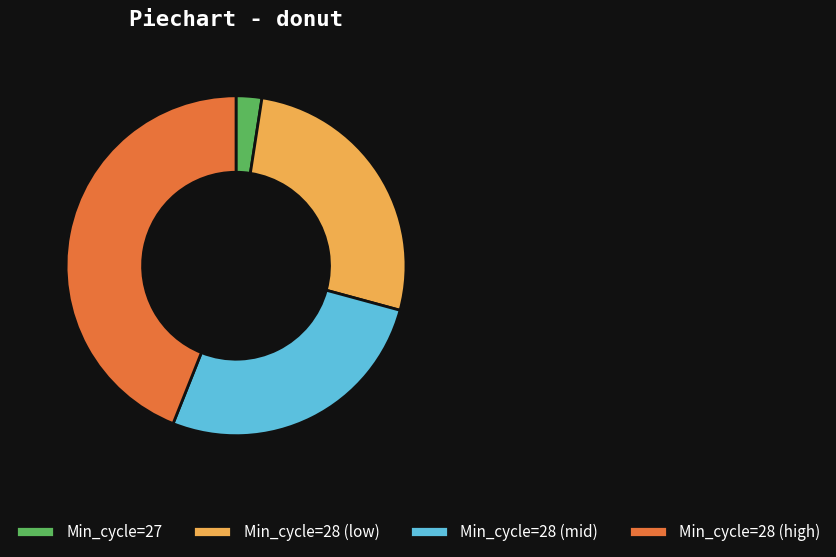

Does Min_cycle=28 (high) account for over 50% of the chart?

No